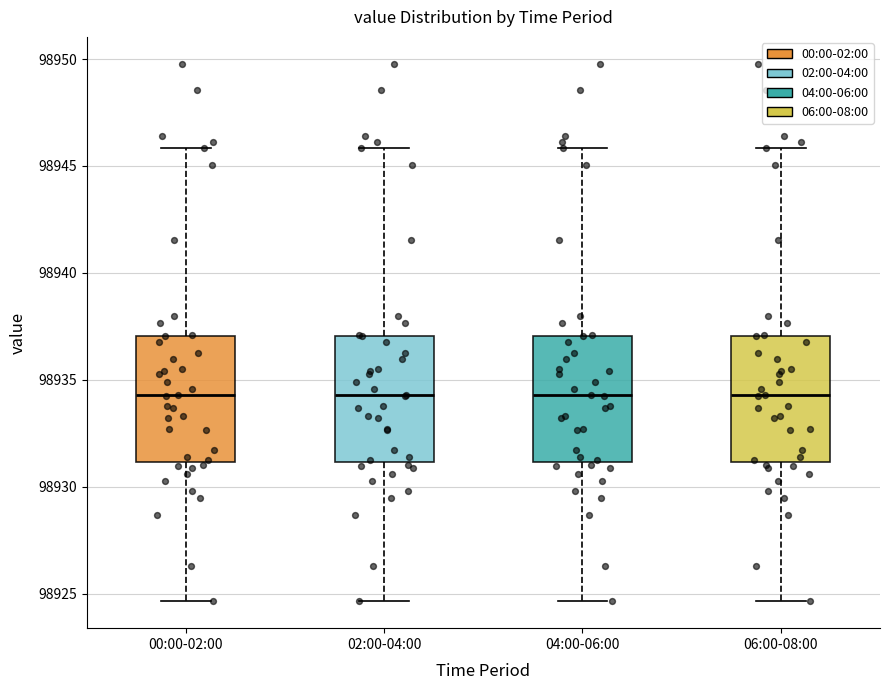

Reading left to right, read every box against the y-axis: the position of its median line, the range the box covers, and the ends of its whiskers. The values are not printed on the chart, so give them approximately, as read against the axis.

00:00-02:00: median 98934.5, box 98931.0 to 98937.0, whiskers 98924.5 to 98946.0
02:00-04:00: median 98934.5, box 98931.0 to 98937.0, whiskers 98924.5 to 98946.0
04:00-06:00: median 98934.5, box 98931.0 to 98937.0, whiskers 98924.5 to 98946.0
06:00-08:00: median 98934.5, box 98931.0 to 98937.0, whiskers 98924.5 to 98946.0